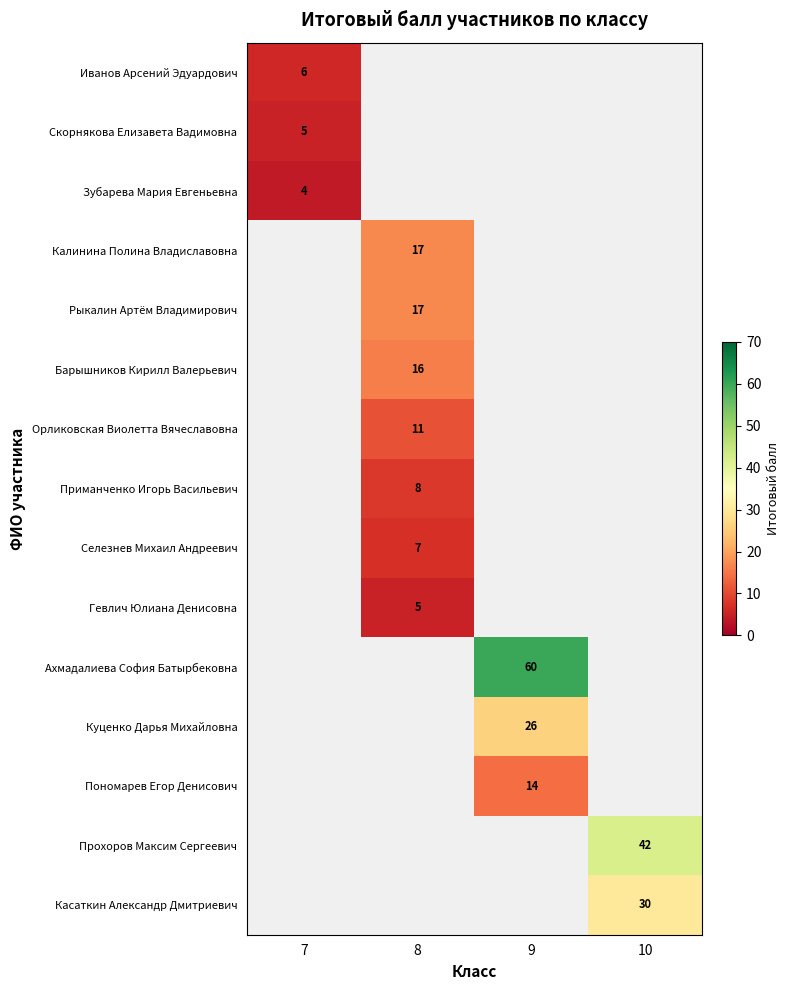

Which category has the lowest value across all series?

7